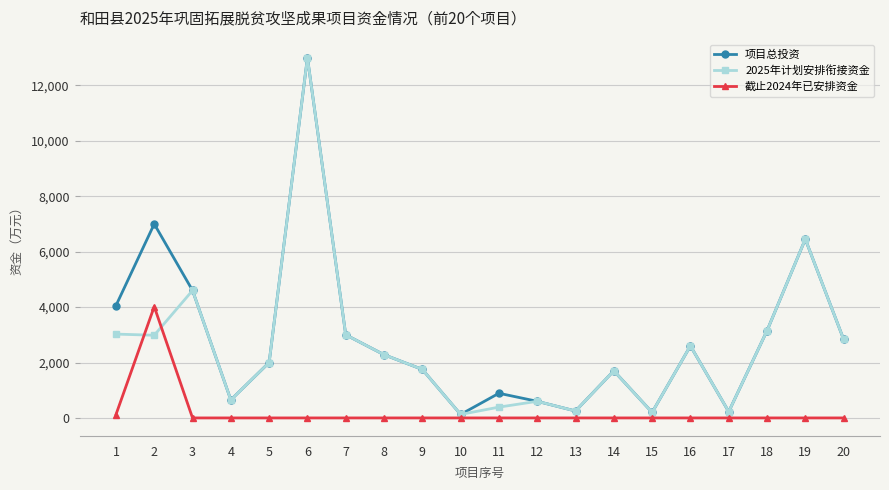

What is the maximum value for 项目总投资?

13000.0